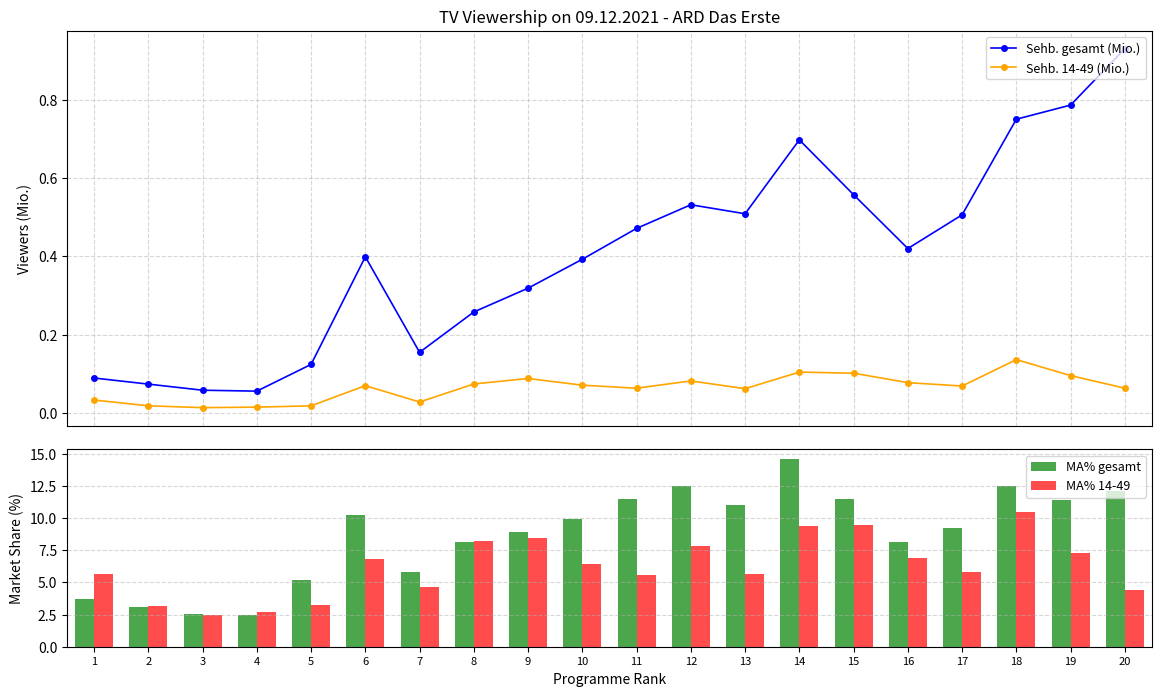

Reading left to right, what are all the values shown in this chart?

Sehb. gesamt (Mio.): 1=0.1	2=0.1	3=0.1	4=0.1	5=0.1	6=0.4	7=0.2	8=0.3	9=0.3	10=0.4	11=0.5	12=0.5	13=0.5	14=0.7	15=0.6	16=0.4	17=0.5	18=0.7	19=0.8	20=0.9
Sehb. 14-49 (Mio.): 1=0.0	2=0.0	3=0.0	4=0.0	5=0.0	6=0.1	7=0.0	8=0.1	9=0.1	10=0.1	11=0.1	12=0.1	13=0.1	14=0.1	15=0.1	16=0.1	17=0.1	18=0.1	19=0.1	20=0.1
MA% gesamt: 1=3.7	2=3.1	3=2.6	4=2.5	5=5.2	6=10.3	7=5.8	8=8.1	9=8.9	10=9.9	11=11.5	12=12.5	13=11.0	14=14.6	15=11.4	16=8.2	17=9.2	18=12.5	19=11.4	20=12.1
MA% 14-49: 1=5.7	2=3.2	3=2.5	4=2.7	5=3.2	6=6.8	7=4.6	8=8.2	9=8.5	10=6.4	11=5.6	12=7.8	13=5.6	14=9.3	15=9.5	16=6.9	17=5.8	18=10.5	19=7.3	20=4.4